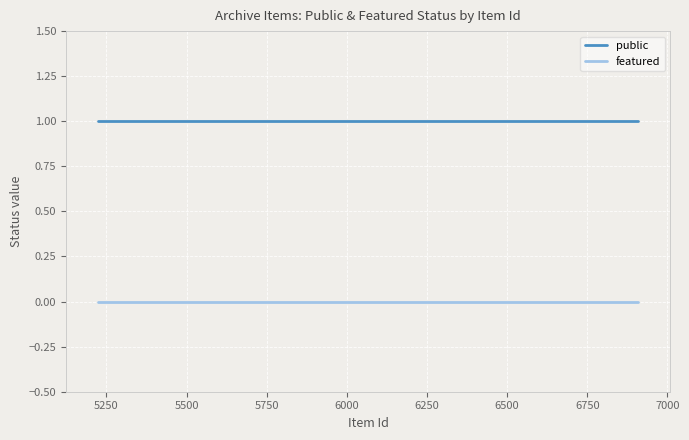

Which series has the largest total across all categories?

public